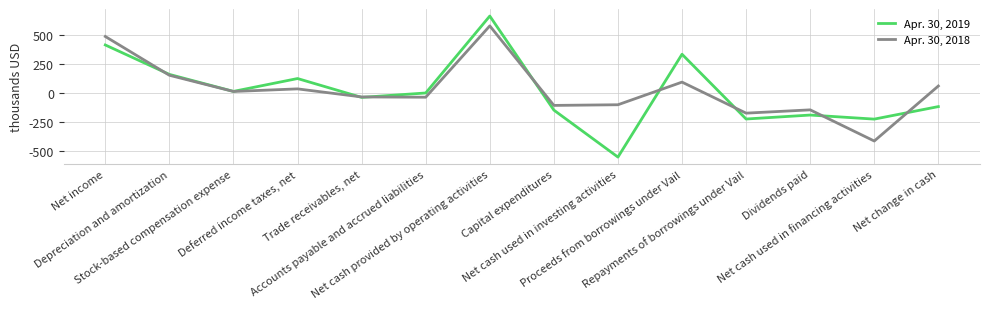

What are all the series names shown in the legend?

Apr. 30, 2019, Apr. 30, 2018